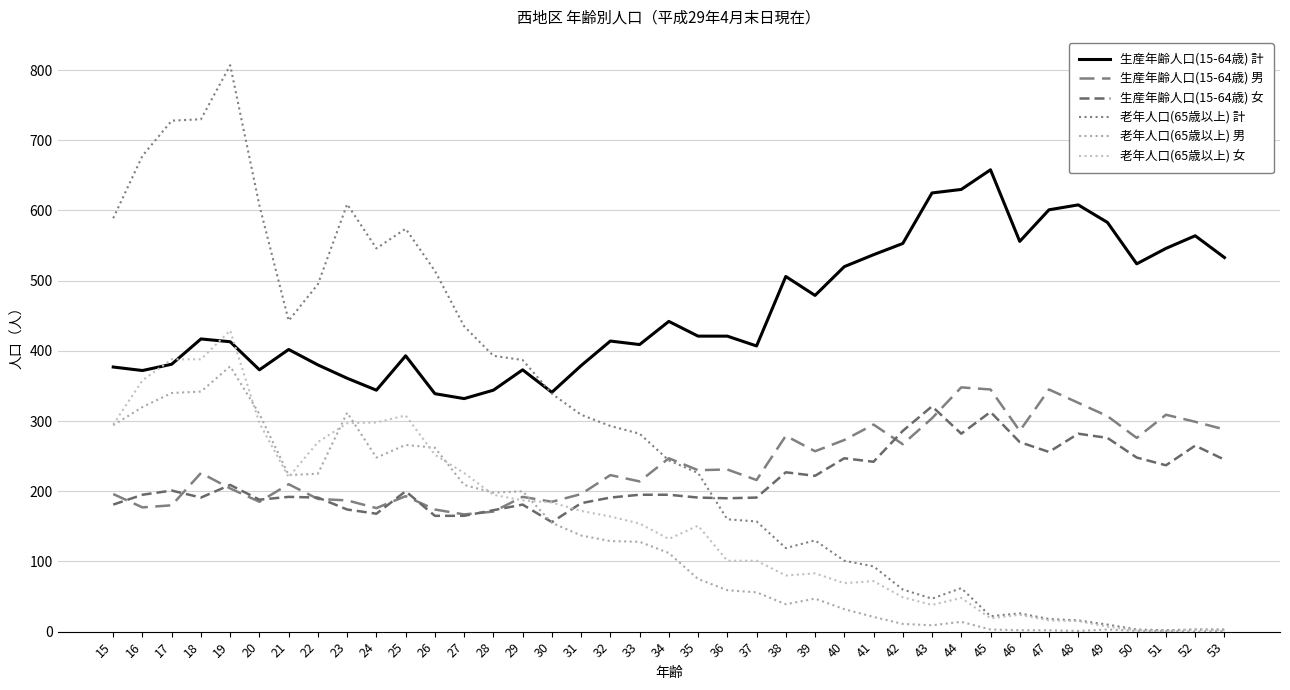

Is this an area chart (filled region under the line)?

No